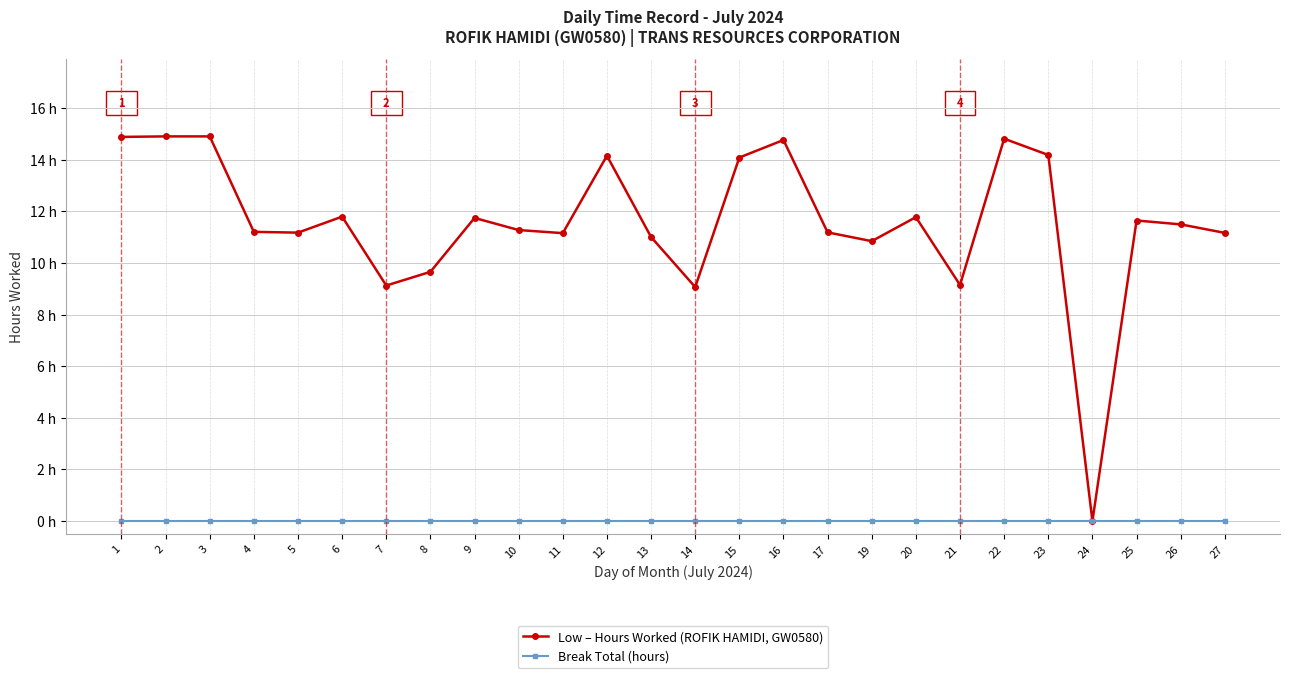

What are all the series names shown in the legend?

Low – Hours Worked (ROFIK HAMIDI, GW0580), Break Total (hours)